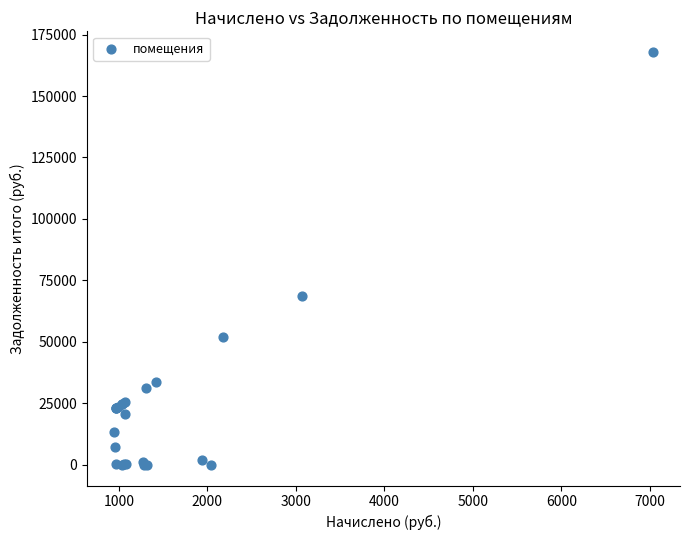

What Y value in the scatter plot is closest to 83955?

68527.5